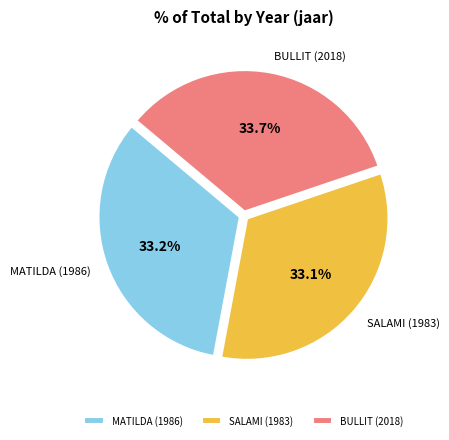

Does MATILDA (1986) account for over 50% of the chart?

No